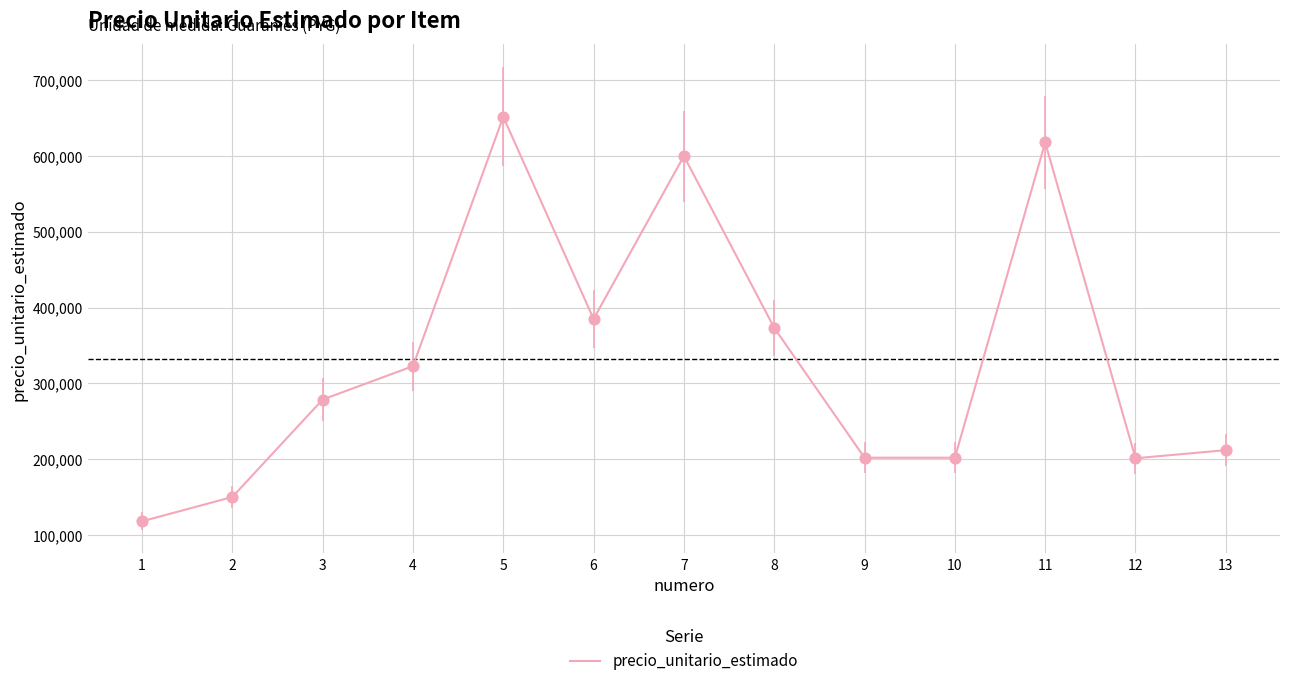

Between 6 and 11, which is larger?

11